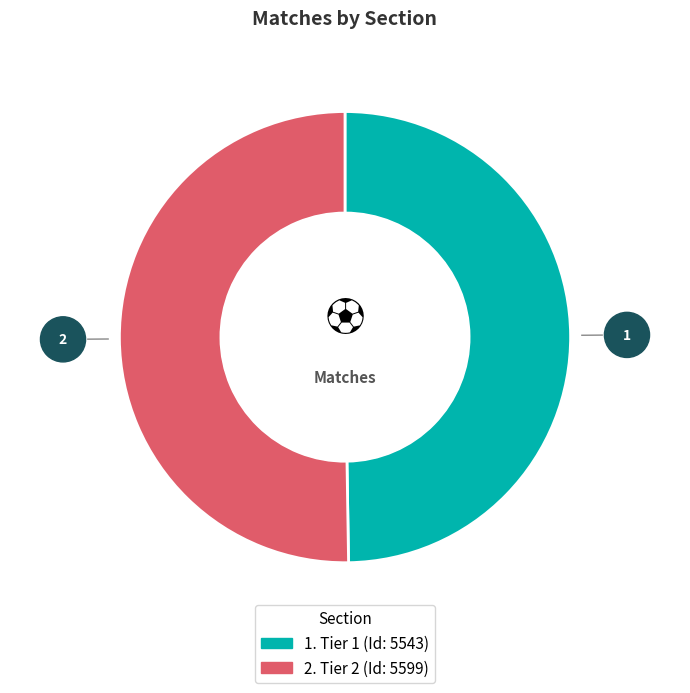

Does any single category account for the majority?

Yes